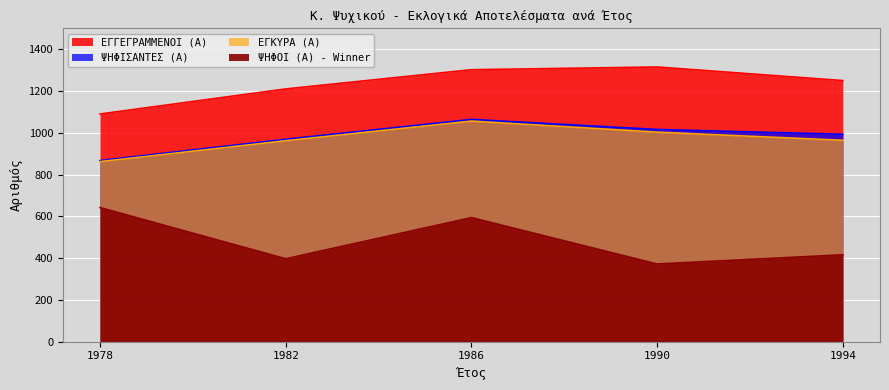

True or false: ΨΗΦΙΣΑΝΤΕΣ (Α) and ΕΓΓΕΓΡΑΜΜΕΝΟΙ (Α) intersect in this chart.

False